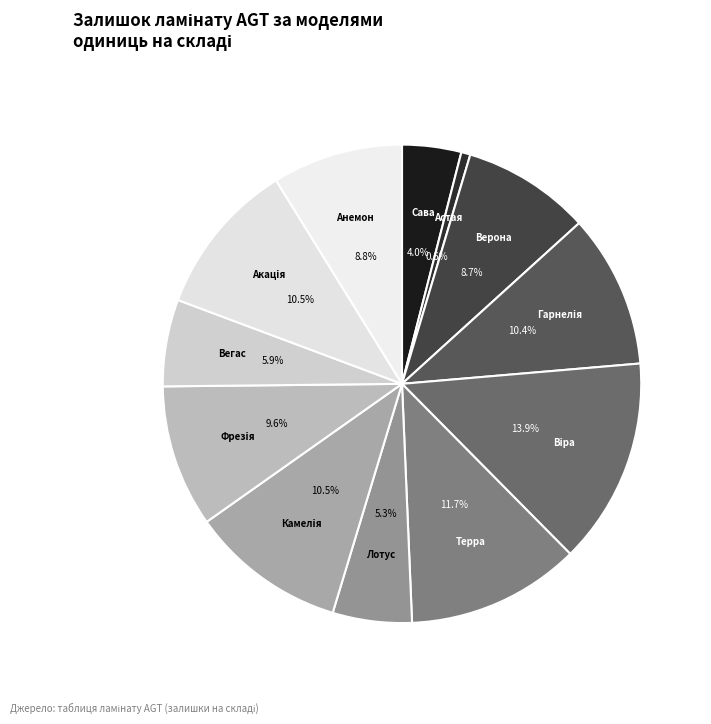

How many slices are in this pie chart?

12